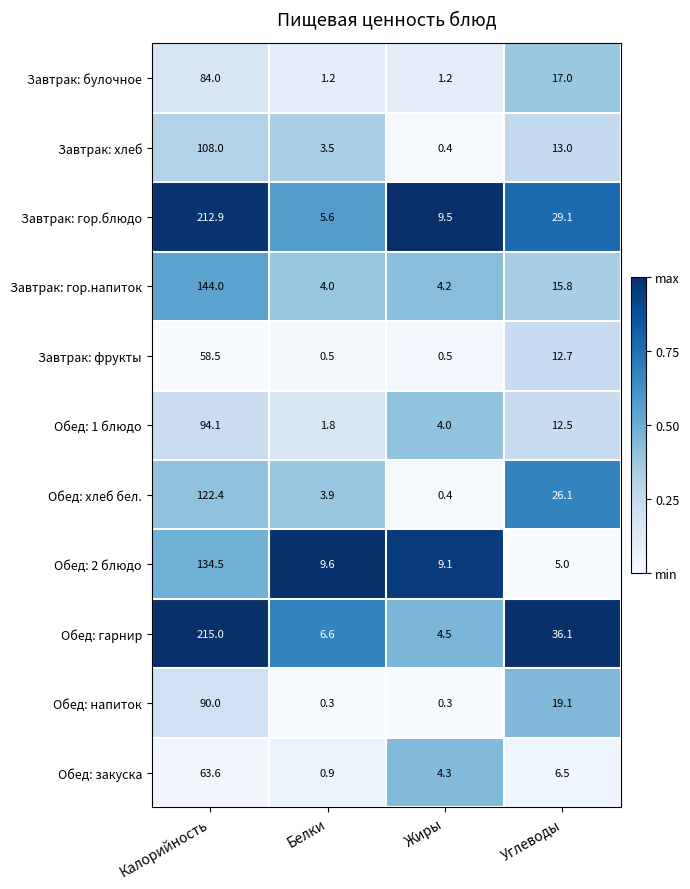

True or false: Завтрак: гор.напиток has a value of 0.9 at Белки.

False